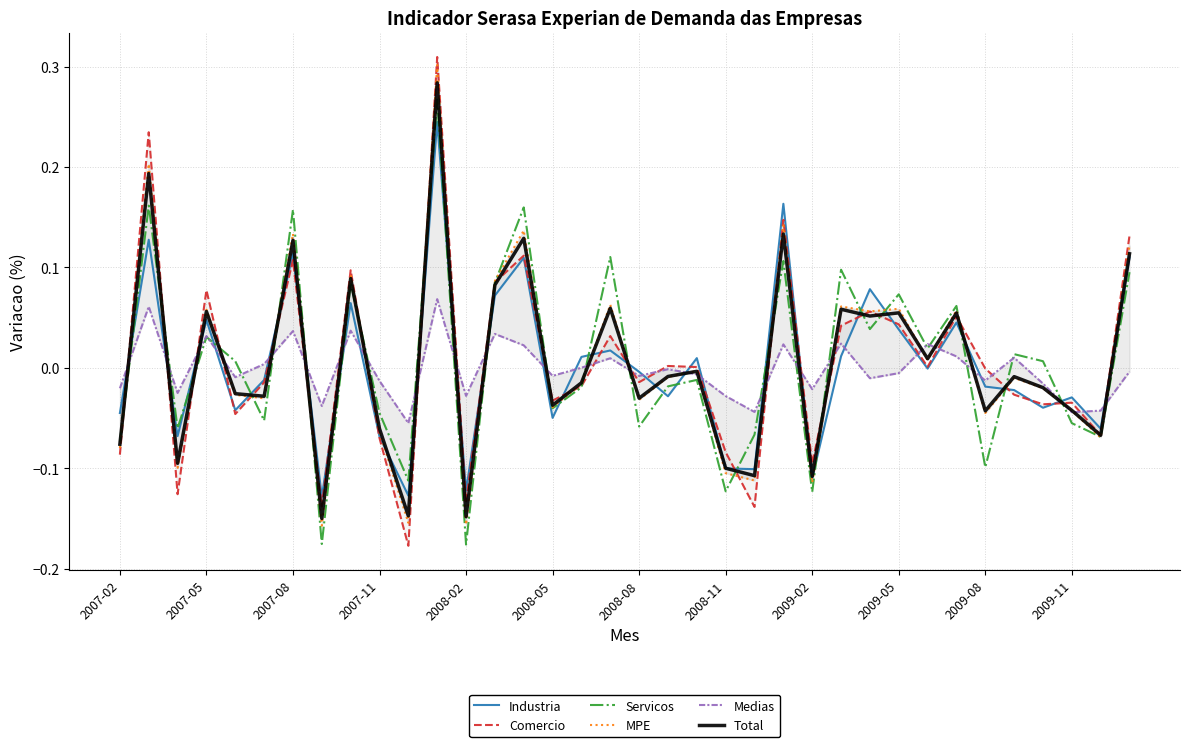

After their last crossing, which series has the higher values: Industria or Total?

Total